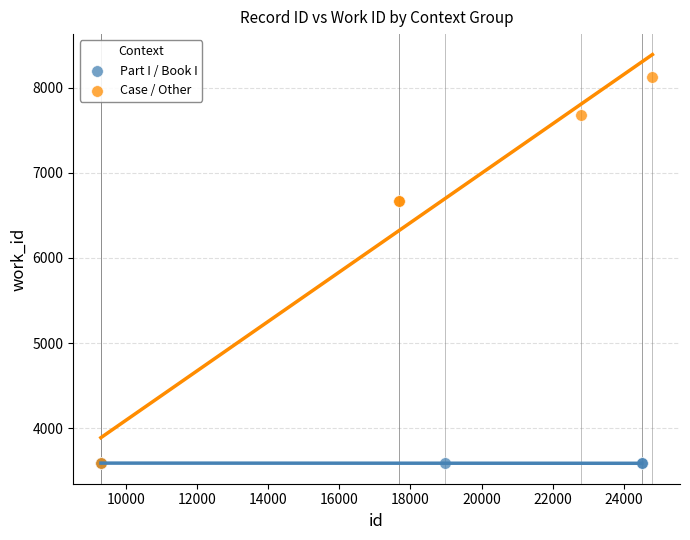

Which series reaches the maximum Y coordinate?

Case / Other